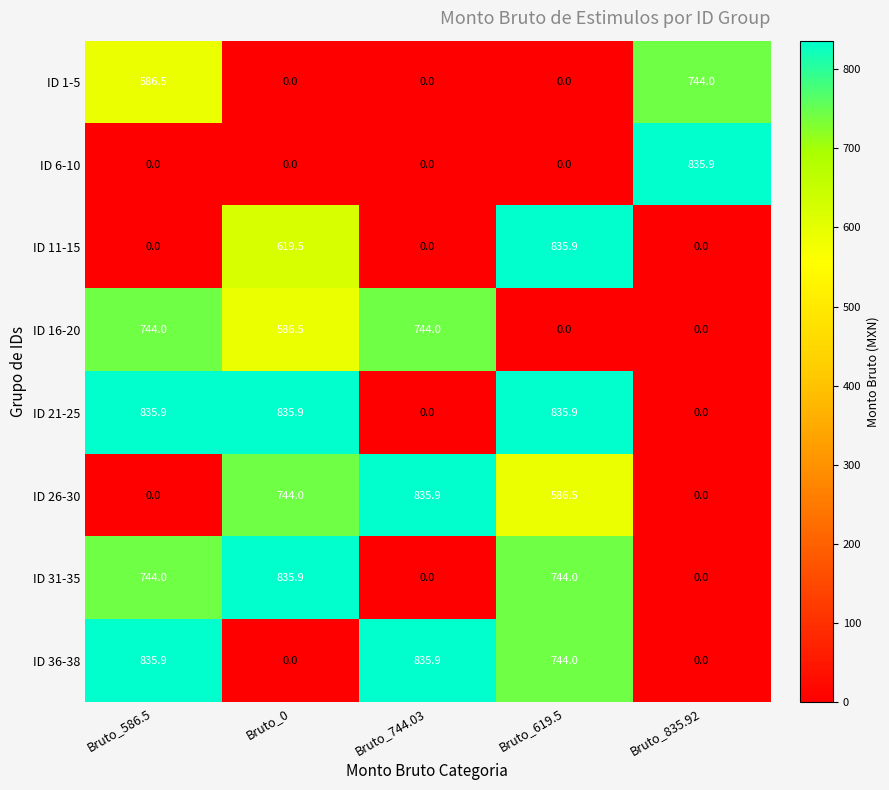

Count the number of data series in this chart.

8